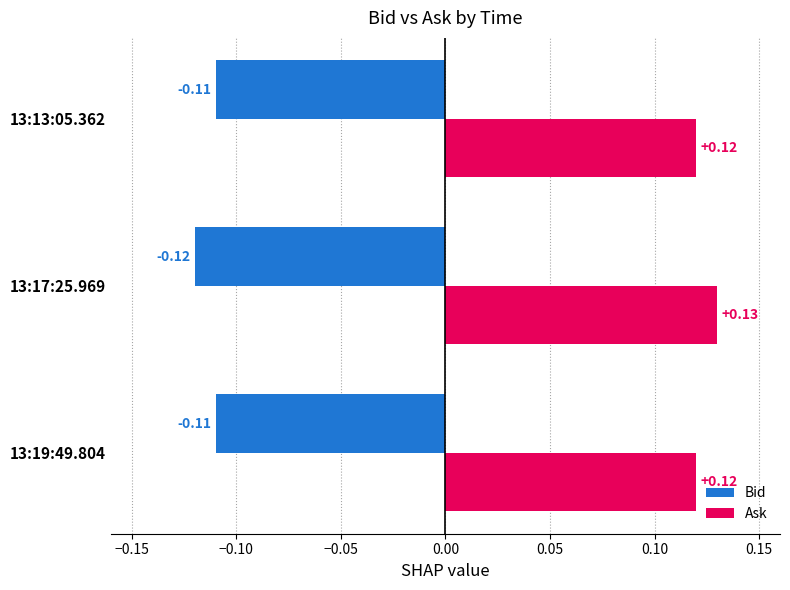

What is the sum of all Ask values?

0.4